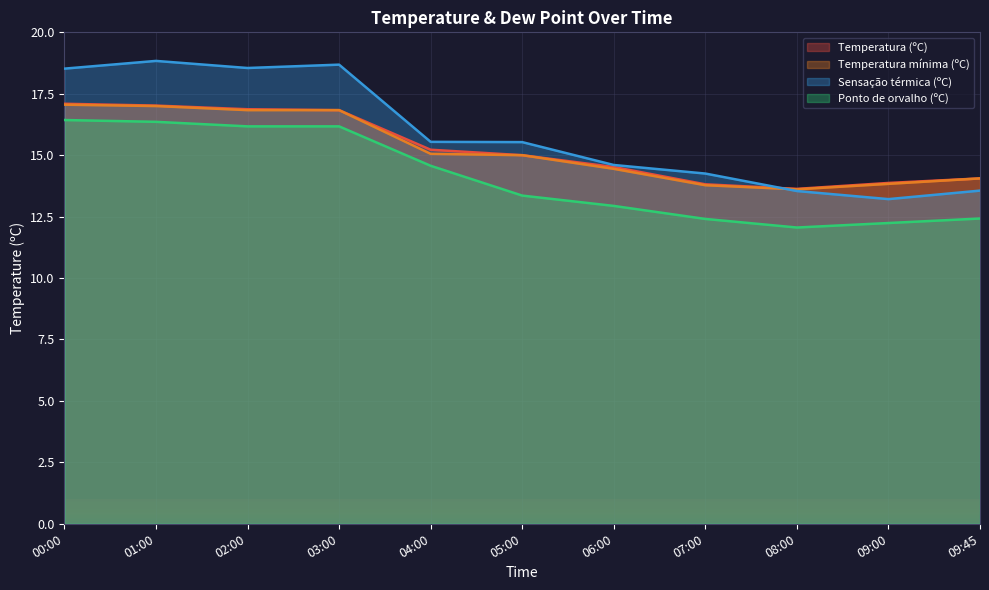

Reading right to left, extract all data points from this chart.

Temperatura (ºC): 09:45=14.1	09:00=13.9	08:00=13.6	07:00=13.8	06:00=14.5	05:00=15.0	04:00=15.2	03:00=16.8	02:00=16.9	01:00=17.0	00:00=17.1
Temperatura mínima (ºC): 09:45=14.1	09:00=13.8	08:00=13.6	07:00=13.8	06:00=14.4	05:00=15.0	04:00=15.1	03:00=16.8	02:00=16.8	01:00=17.0	00:00=17.1
Sensação térmica (ºC): 09:45=13.6	09:00=13.2	08:00=13.5	07:00=14.3	06:00=14.6	05:00=15.5	04:00=15.5	03:00=18.7	02:00=18.5	01:00=18.8	00:00=18.5
Ponto de orvalho (ºC): 09:45=12.4	09:00=12.2	08:00=12.1	07:00=12.4	06:00=12.9	05:00=13.4	04:00=14.6	03:00=16.2	02:00=16.2	01:00=16.4	00:00=16.4